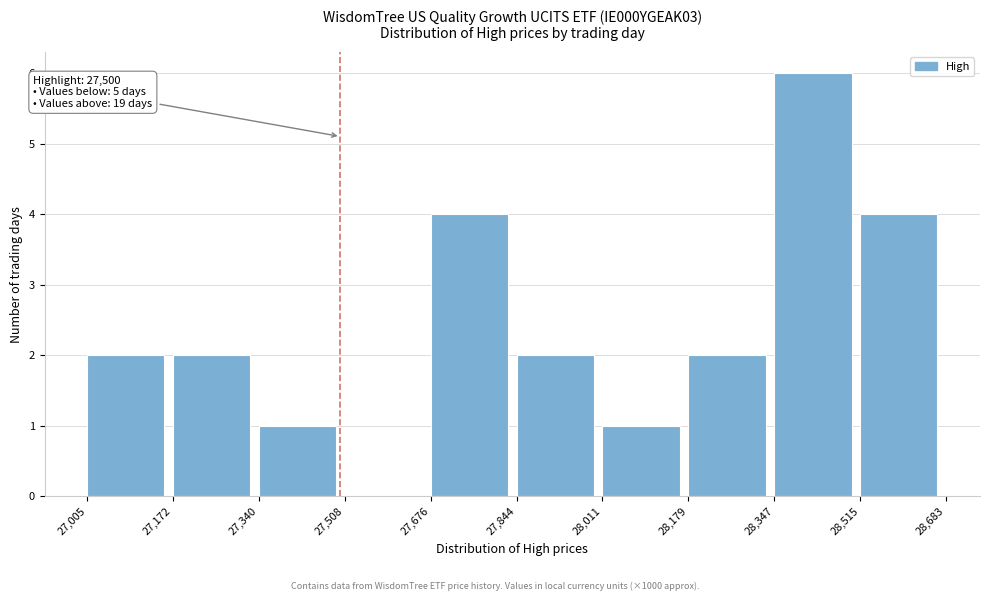

Which range on the x-axis has the tallest bar?

28,347 to 28,515